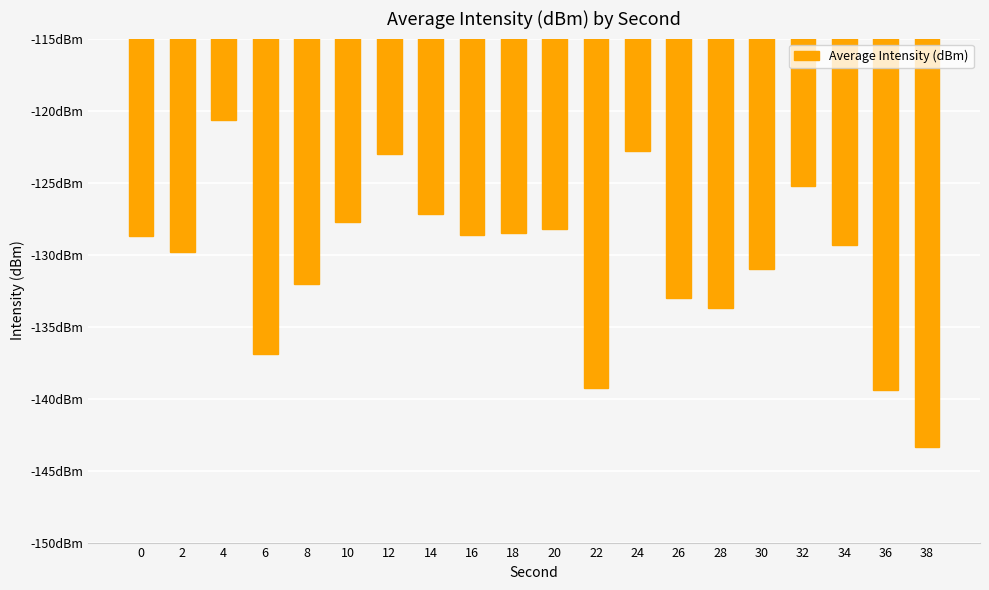

What is the sum of the values at 28 and 0?

-262.4